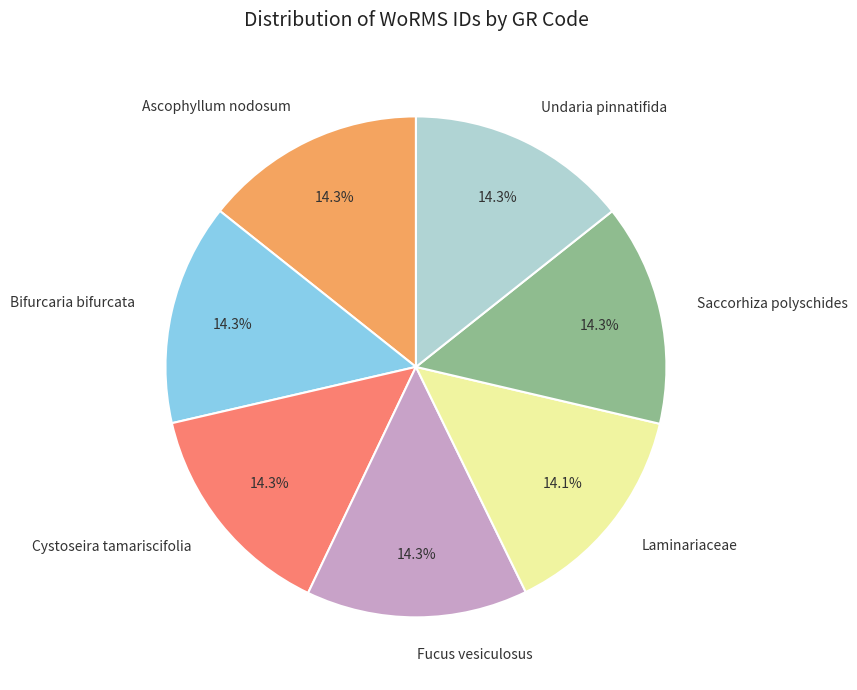

Do Undaria pinnatifida and Ascophyllum nodosum together represent more than half of the pie?

No